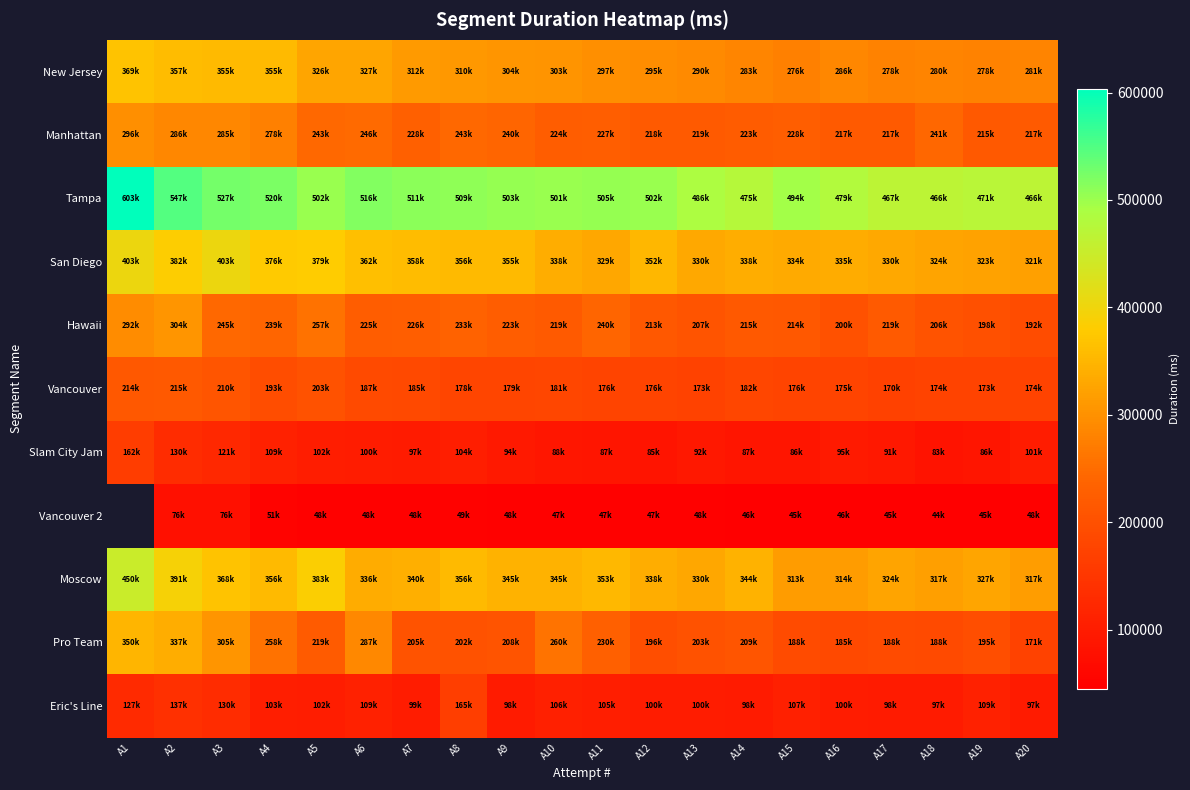

Which series has the widest spread of values?

Pro Team